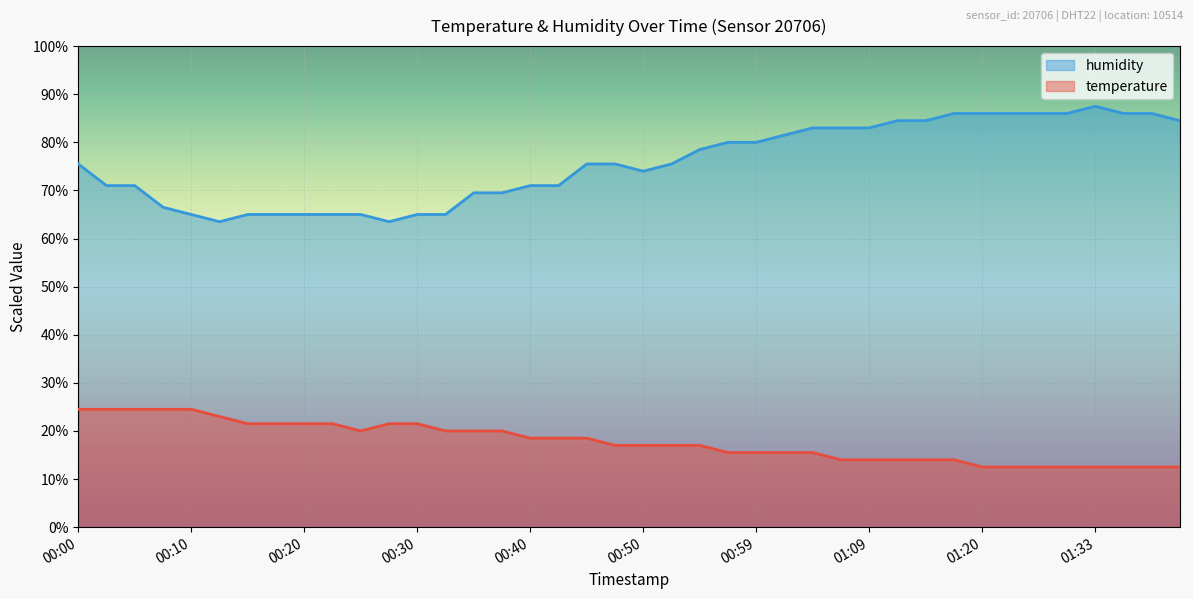

Read the humidity value at 00:02.

71.0